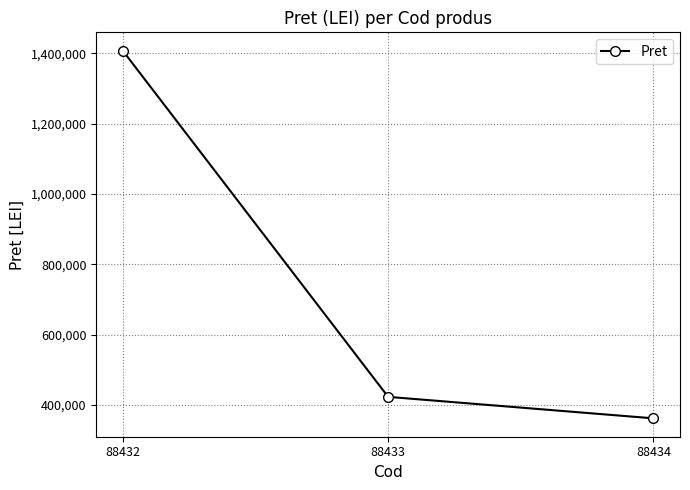

Is it true that the value at 88434 is 361703.7?

True